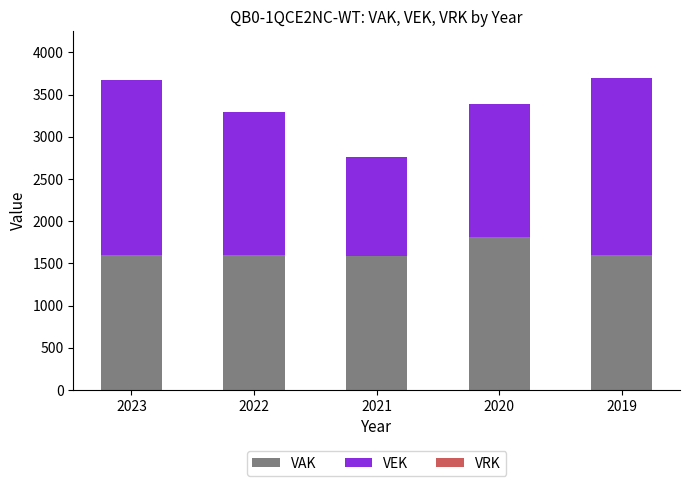

What is the sum of the VAK values at 2023 and 2022?

3196